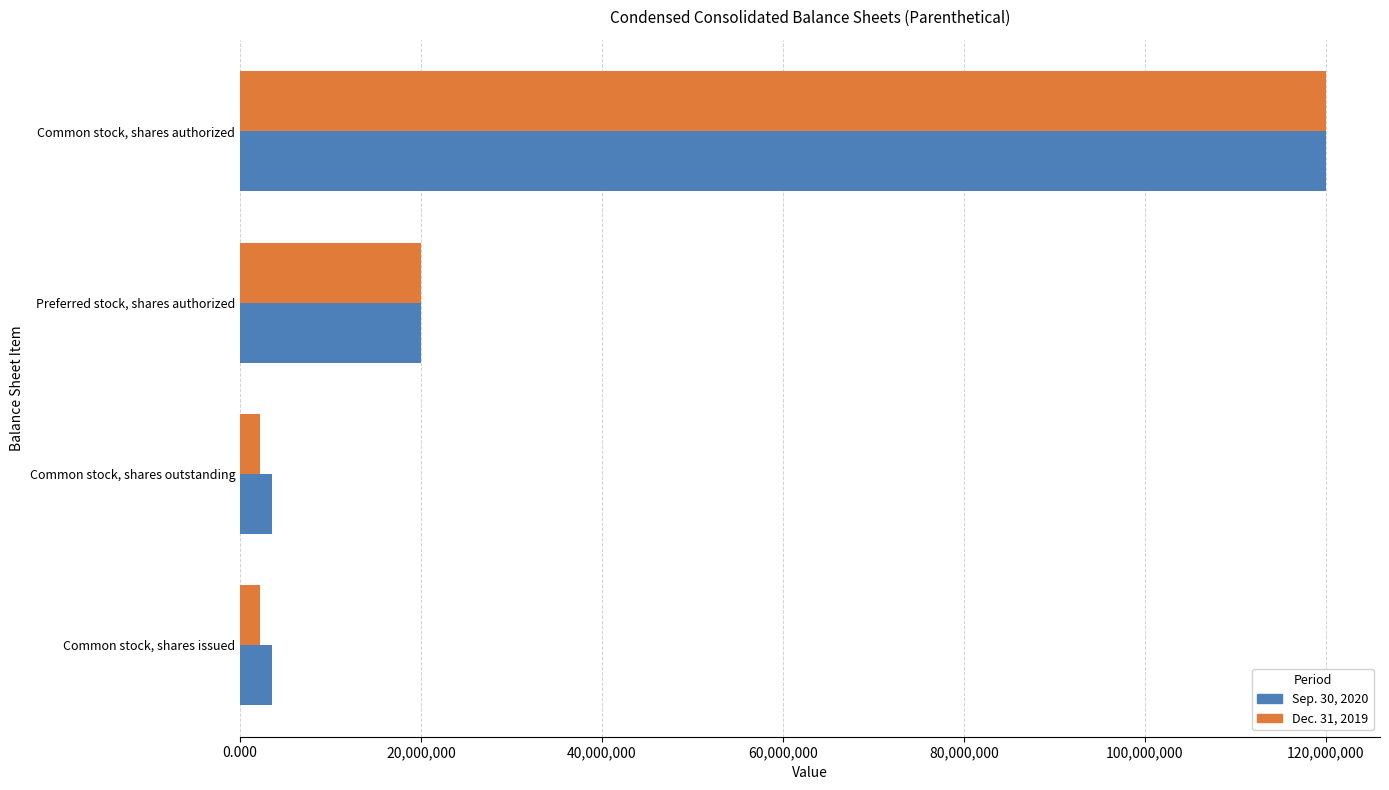

Which series has the widest spread of values?

Dec. 31, 2019